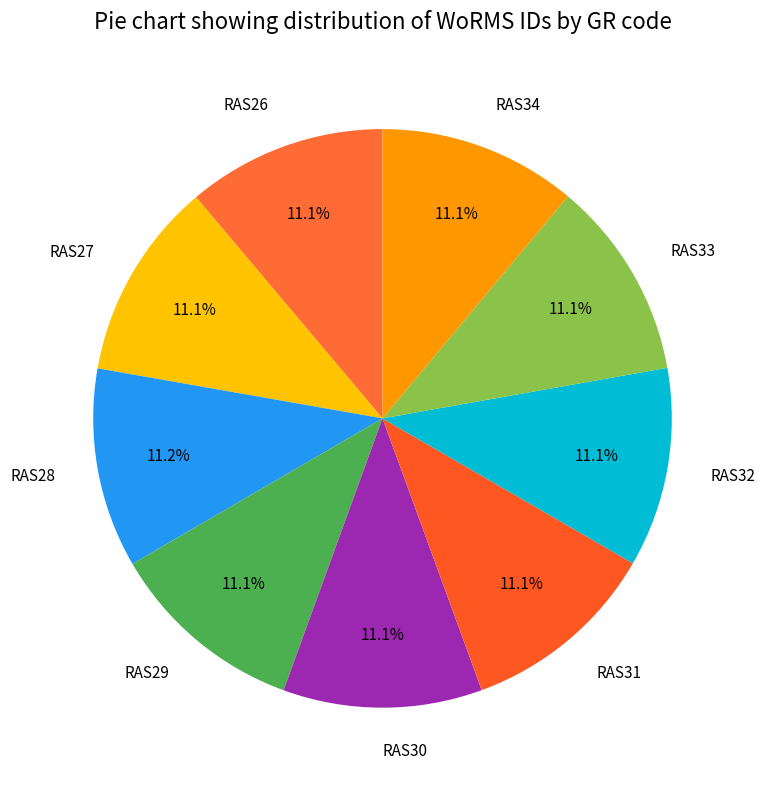

Combined, do RAS27 and RAS29 account for over 50%?

No